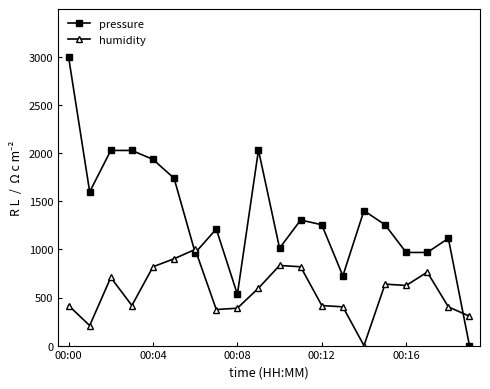

Which series has the largest range (max minus min)?

pressure